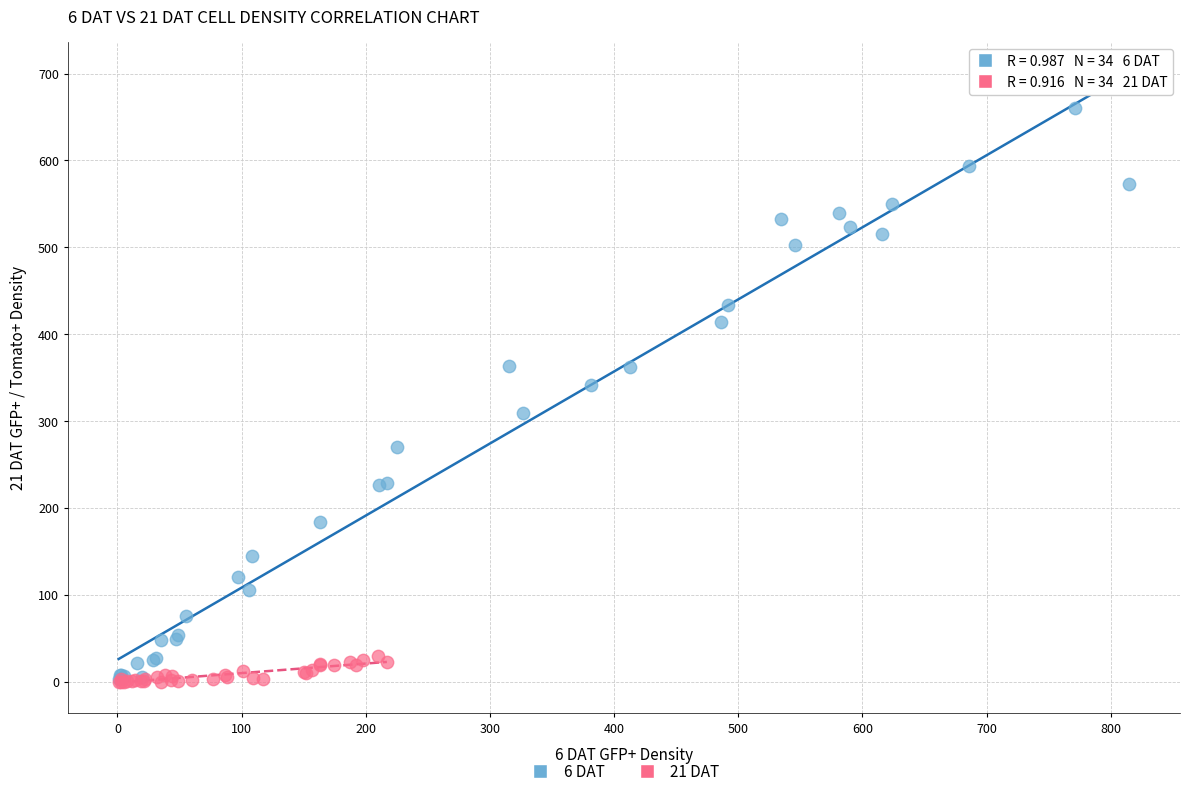

Which series has the widest spread of Y values?

6 DAT